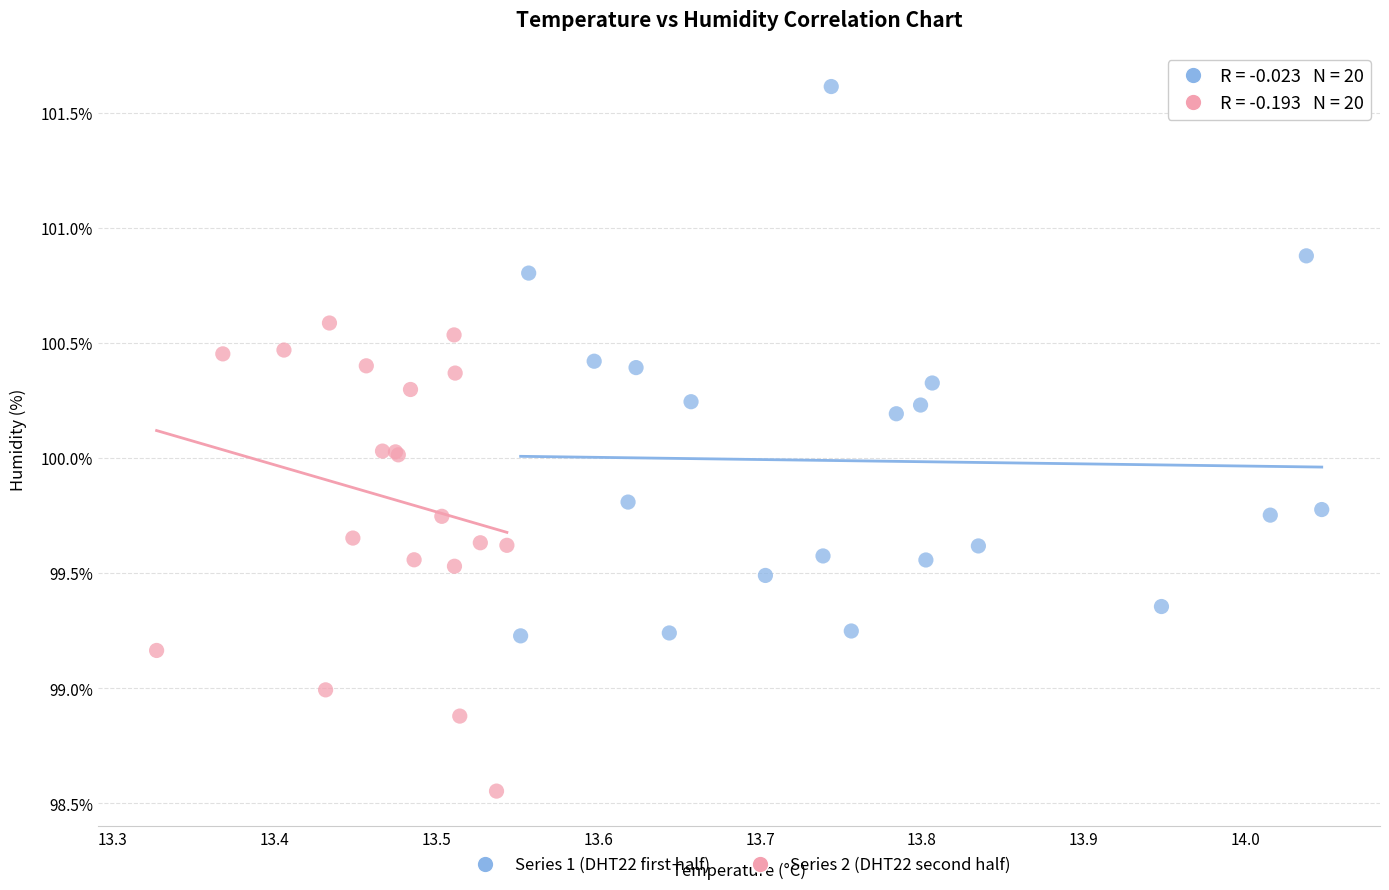

Which series contains the lowest Y value?

Series 2 (DHT22 second half)